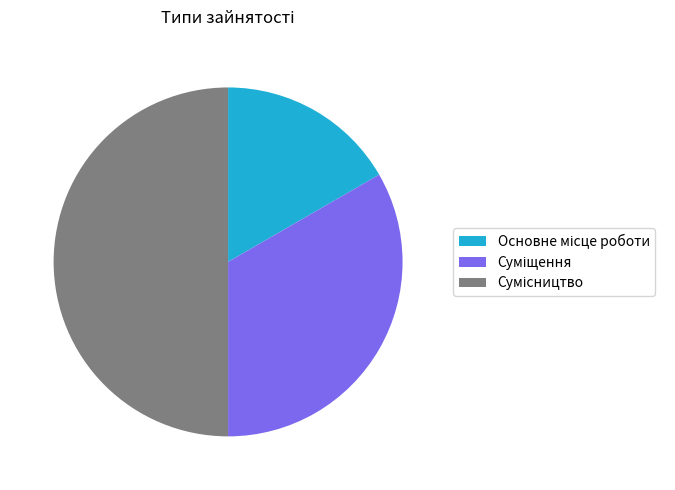

How many slices are in this pie chart?

3